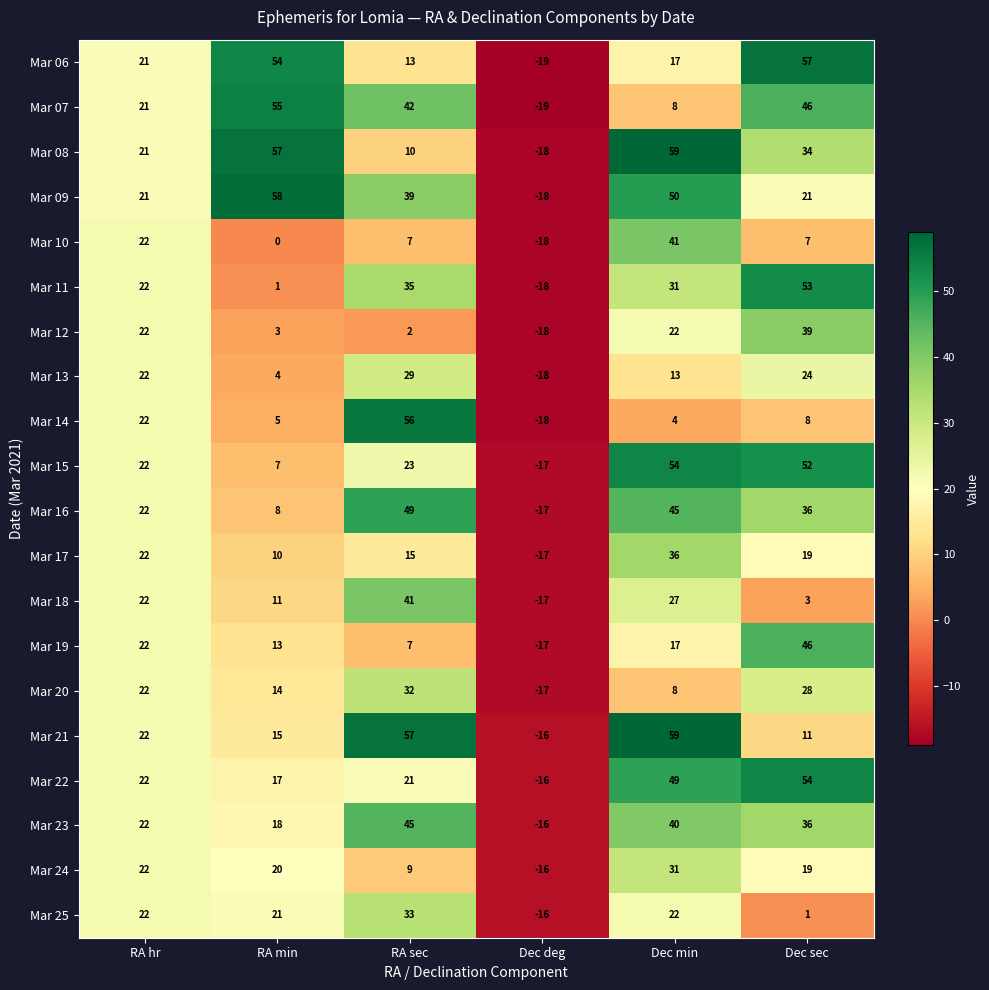

The Mar 25 series shows 33 at RA min. True or false?

False